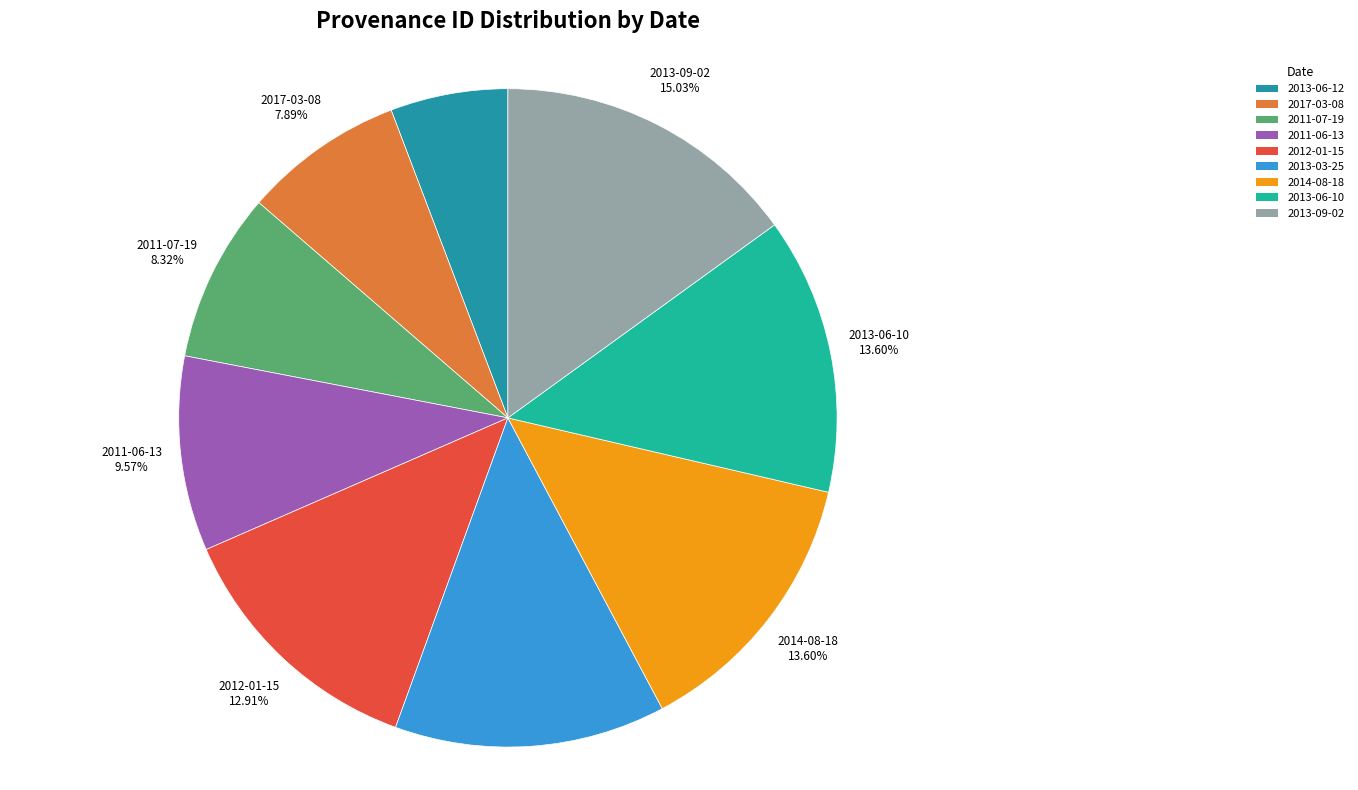

How many slices are in this pie chart?

9